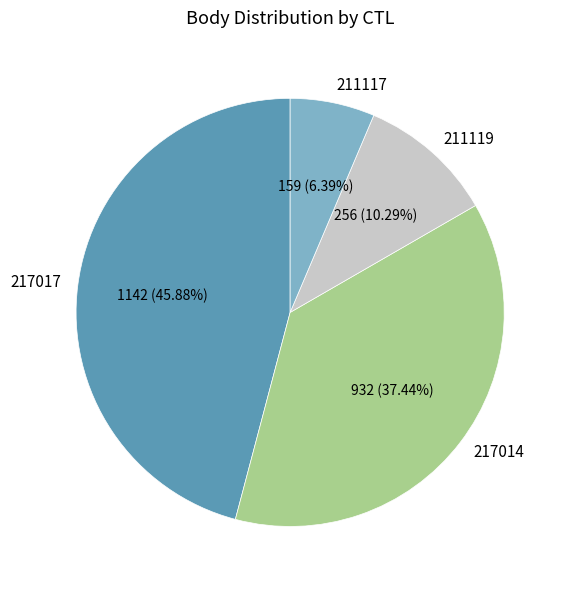

To the nearest percent, what is the average slice percentage?

25%